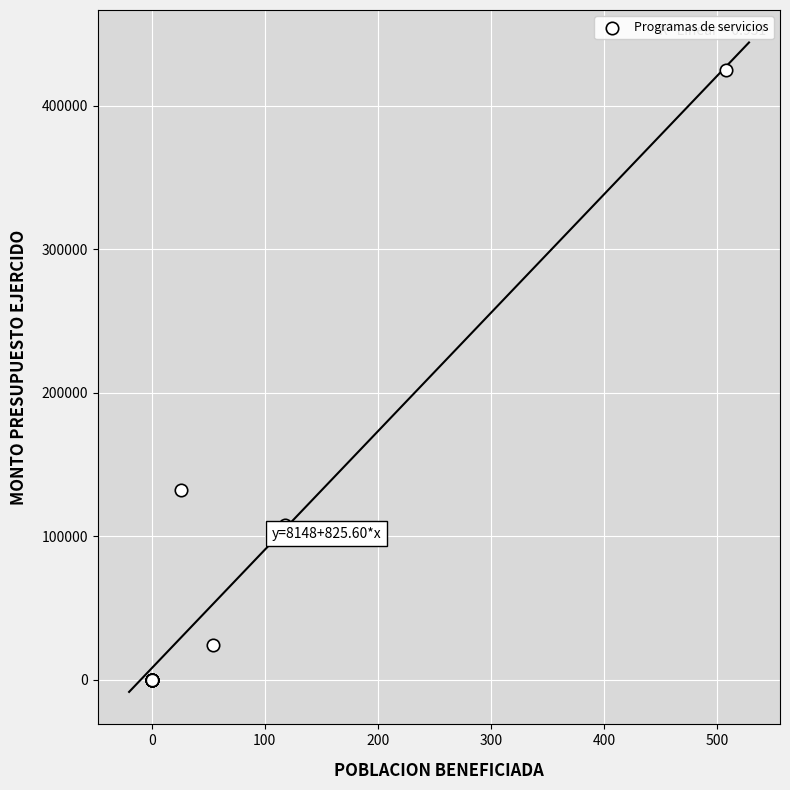

What Y value in the scatter plot is closest to 212400?

132000